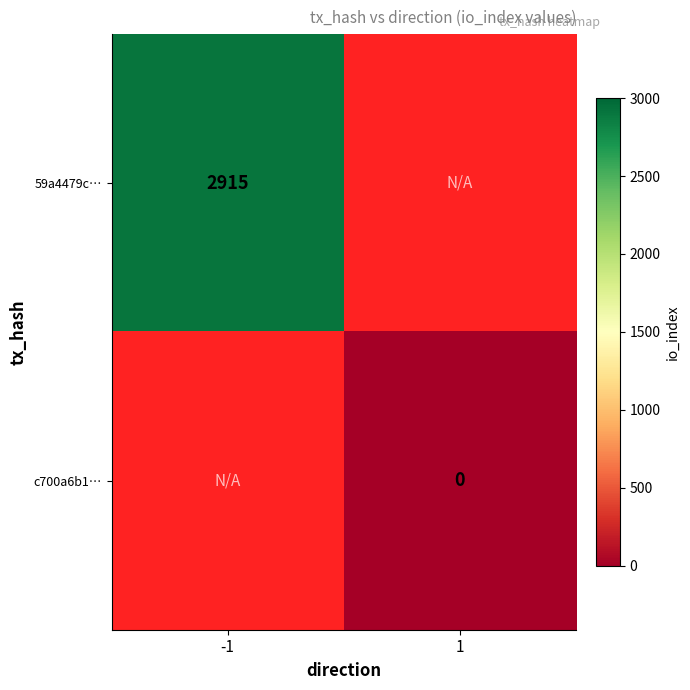

Which category has the lowest value across all series?

1